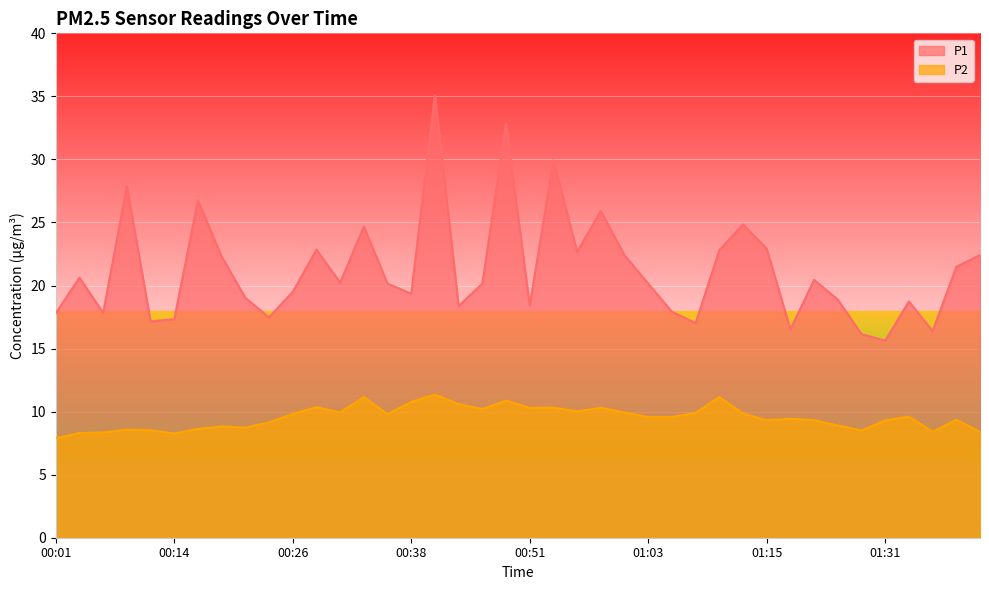

Reading right to left, extract all data points from this chart.

P1: 22.4	21.5	16.4	18.7	15.6	16.1	18.9	20.4	16.5	22.9	24.9	22.8	17.0	17.9	20.1	22.4	25.9	22.7	29.9	18.4	32.8	20.1	18.4	35.1	19.4	20.1	24.7	20.2	22.9	19.5	17.5	19.0	22.3	26.8	17.3	17.1	27.9	17.8	20.6	17.8
P2: 8.4	9.3	8.4	9.6	9.3	8.5	8.9	9.3	9.4	9.3	9.8	11.2	9.9	9.6	9.6	9.9	10.3	10.0	10.3	10.3	10.9	10.2	10.6	11.3	10.8	9.8	11.2	9.9	10.3	9.8	9.2	8.7	8.8	8.6	8.3	8.5	8.6	8.3	8.3	7.9